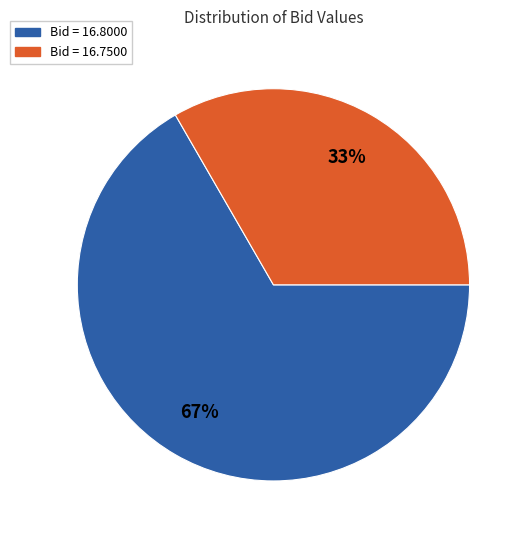

Is the sum of Bid = 16.8000 and Bid = 16.7500 greater than half?

Yes